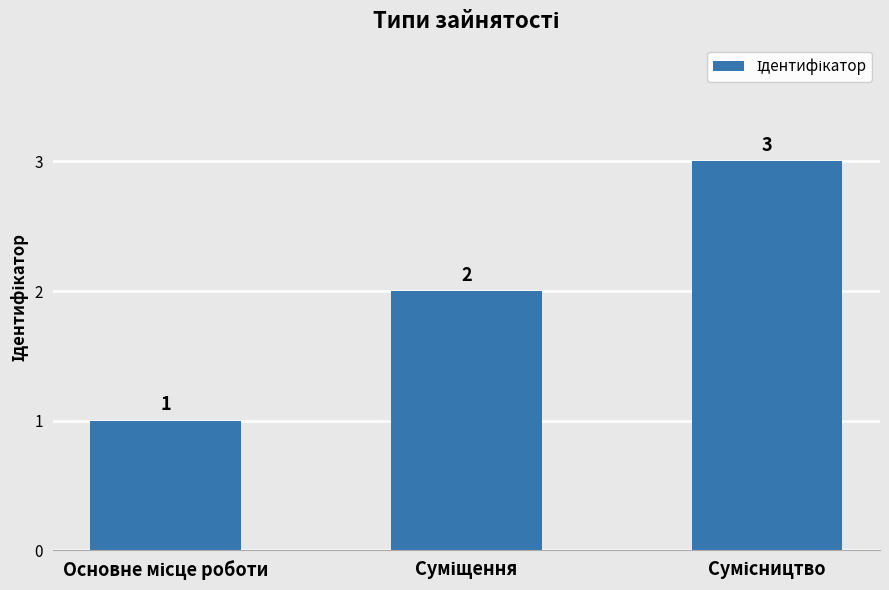

How many values are between 1 and 3?

3